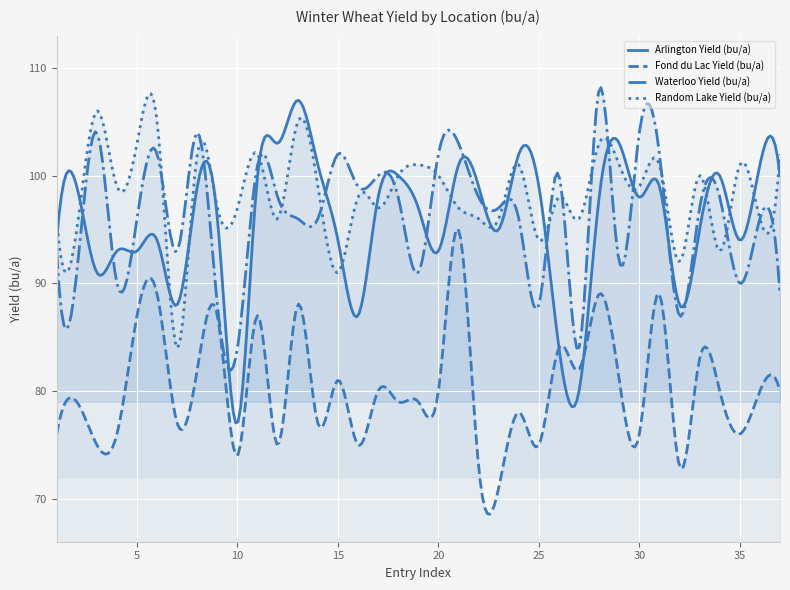

Reading left to right, list all the values displayed in this chart.

Arlington Yield (bu/a): 1=94	2=99	3=91	4=93	5=93	6=94	7=88	8=99	9=96	10=77	11=100	12=103	13=107	14=101	15=94	16=87	17=98	18=100	19=97	20=93	21=101	22=99	23=95	24=102	25=99	26=84	27=80	28=98	29=103	30=98	31=99	32=88	33=95	34=100	35=94	36=101	37=100
Fond du Lac Yield (bu/a): 1=76	2=79	3=75	4=76	5=87	6=89	7=77	8=82	9=87	10=74	11=87	12=75	13=88	14=77	15=81	16=75	17=80	18=79	19=79	20=80	21=95	22=73	23=71	24=78	25=75	26=84	27=82	28=89	29=81	30=76	31=89	32=73	33=83	34=80	35=76	36=80	37=80
Waterloo Yield (bu/a): 1=93	2=91	3=104	4=90	5=96	6=102	7=93	8=104	9=88	10=84	11=101	12=98	13=96	14=96	15=102	16=99	17=100	18=98	19=91	20=102	21=103	22=98	23=97	24=96	25=88	26=100	27=84	28=108	29=92	30=104	31=102	32=87	33=97	34=98	35=90	36=96	37=89
Random Lake Yield (bu/a): 1=96	2=95	3=106	4=99	5=103	6=105	7=84	8=102	9=97	10=97	11=102	12=96	13=105	14=99	15=91	16=98	17=97	18=100	19=101	20=100	21=97	22=96	23=96	24=101	25=94	26=98	27=96	28=103	29=101	30=99	31=101	32=92	33=100	34=93	35=101	36=96	37=102